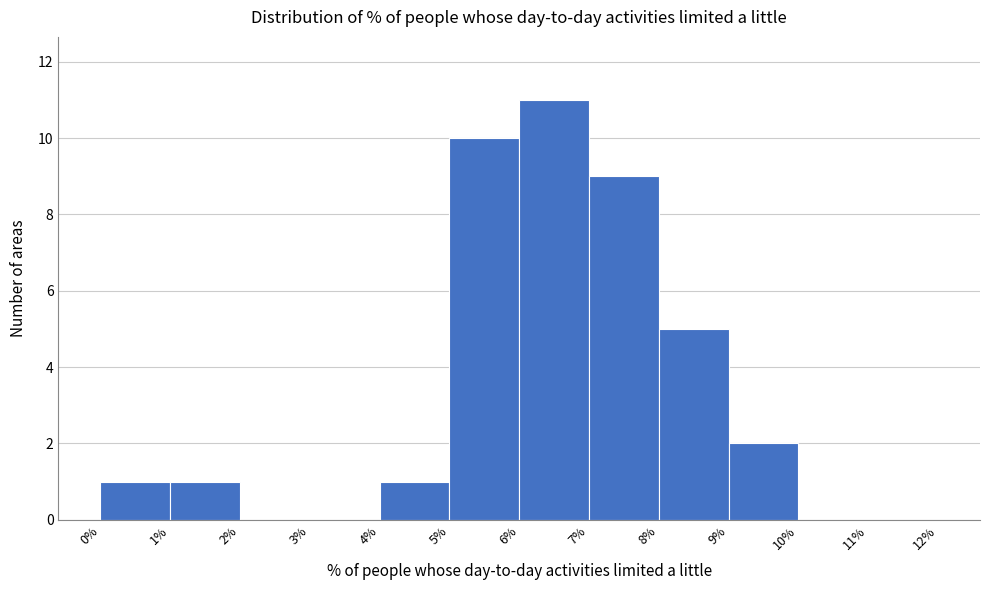

Reading left to right, list every bar in this chart as the range it spans on the x-axis followed by its height. The values are not printed on the chart, so give them approximately, as read against the axis.

0% to 1%: 1
1% to 2%: 1
2% to 3%: 0
3% to 4%: 0
4% to 5%: 1
5% to 6%: 10
6% to 7%: 11
7% to 8%: 9
8% to 9%: 5
9% to 10%: 2
10% to 11%: 0
11% to 12%: 0